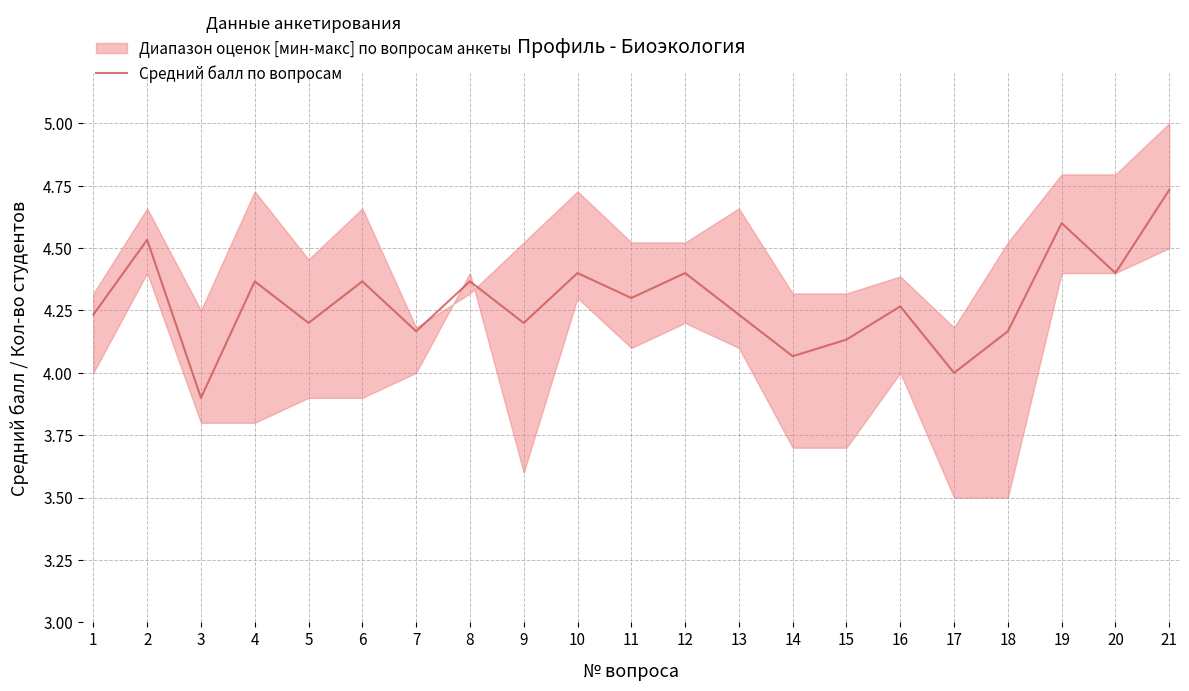

What is the average value?

4.3